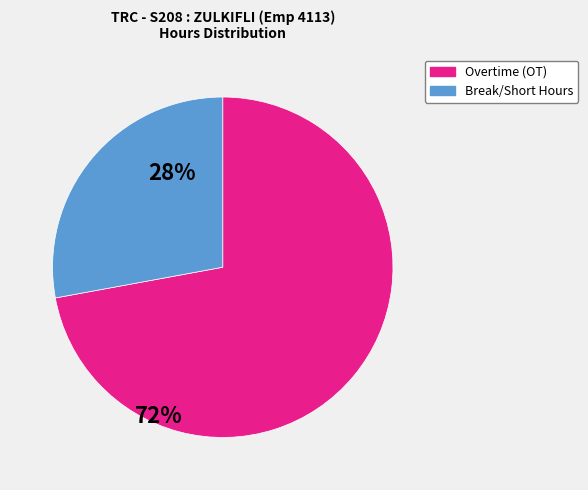

Does any single category account for the majority?

Yes